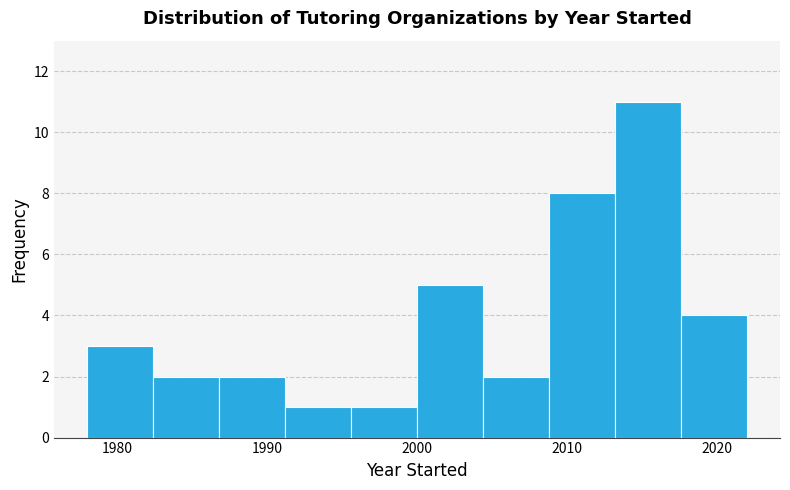

What is the height of the bar covering 1995.6 to 2000.0 on the x-axis? Neither the bar edges nor the heights are printed on the chart, so give them approximately, as read against the axes.

1